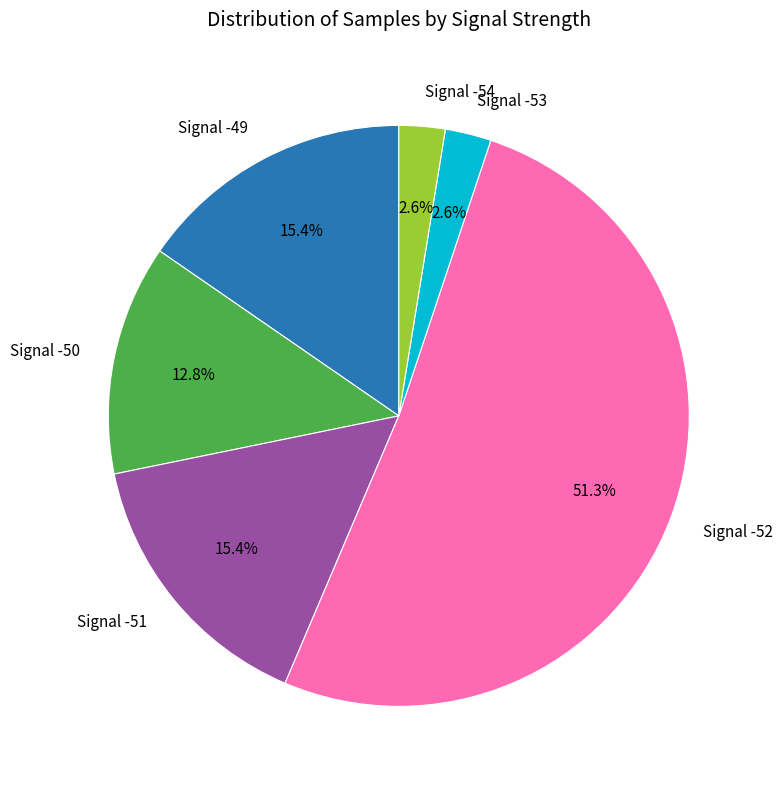

How many slices are in this pie chart?

6